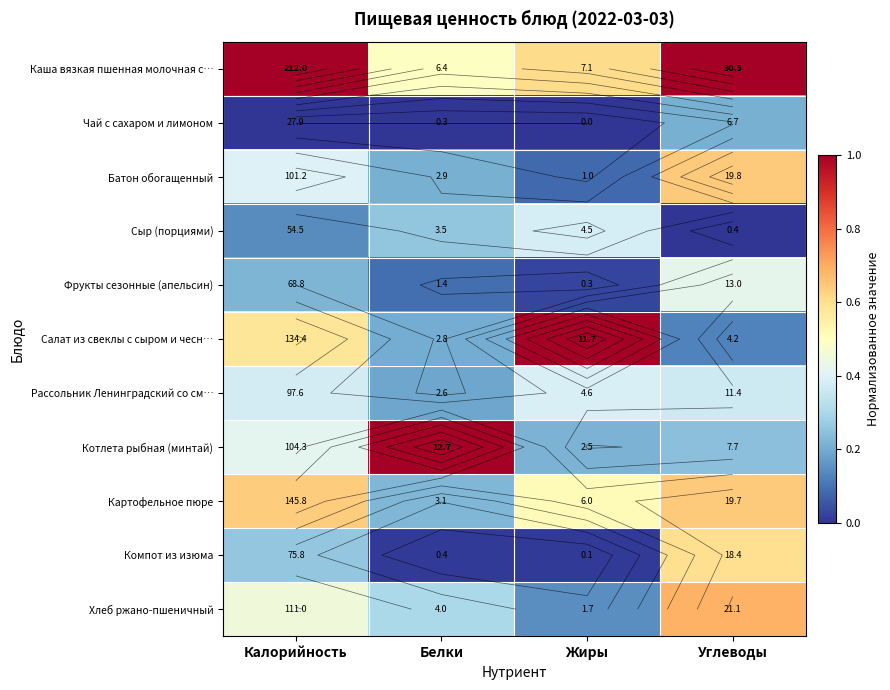

Between Калорийность and Углеводы, which is larger?

Калорийность